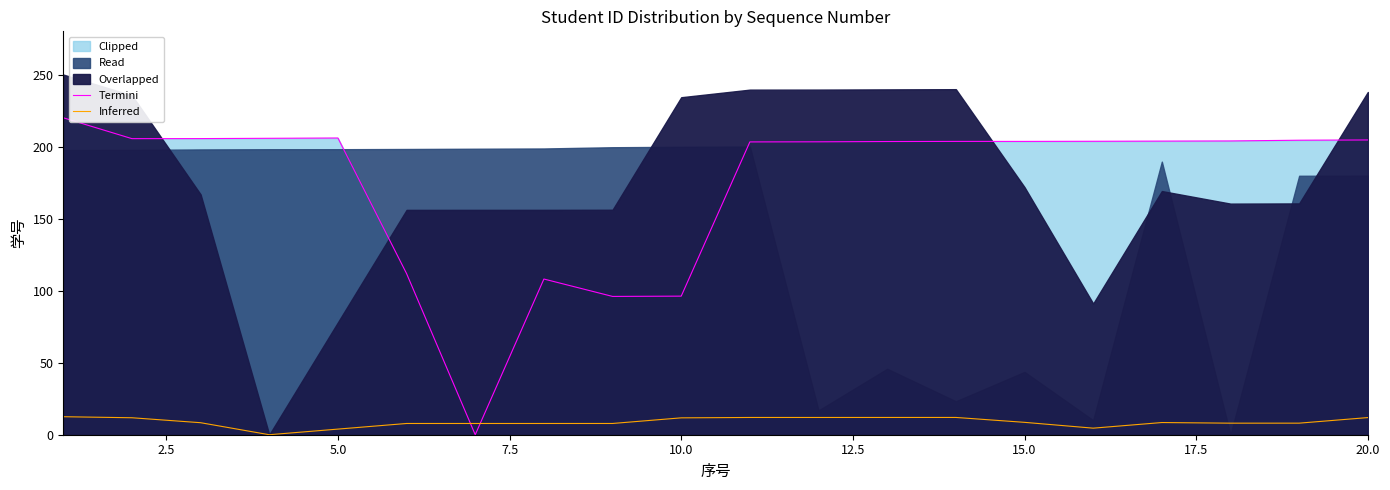

How many data points in Inferred are above 8?

13